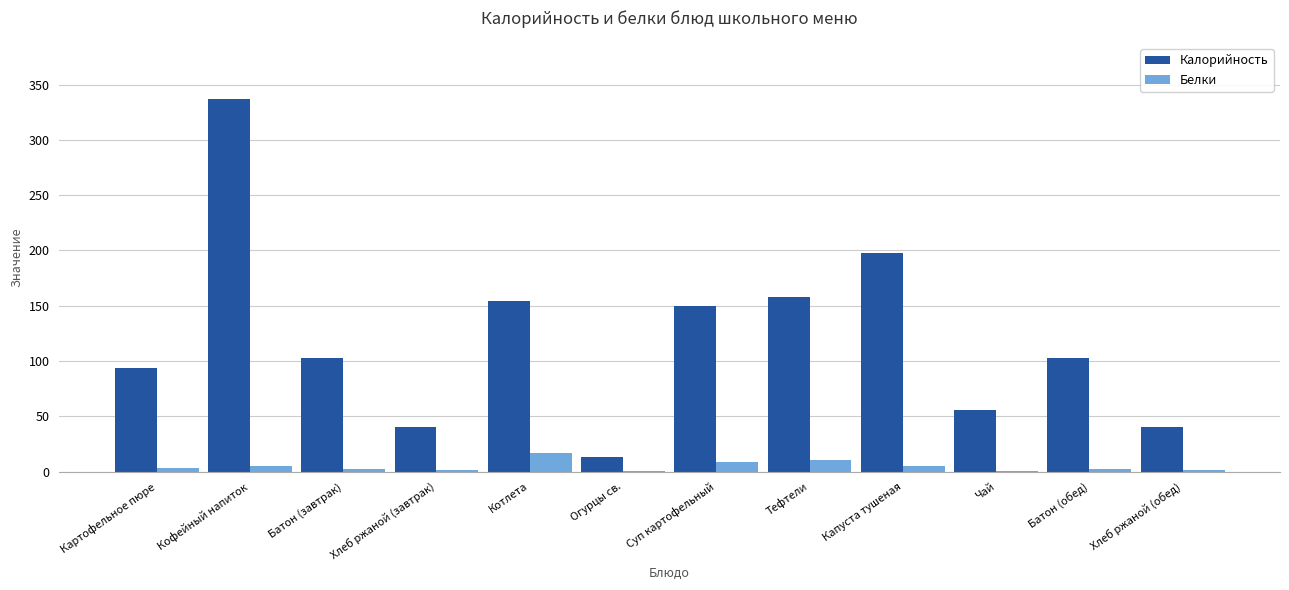

Which series has the largest total across all categories?

Калорийность